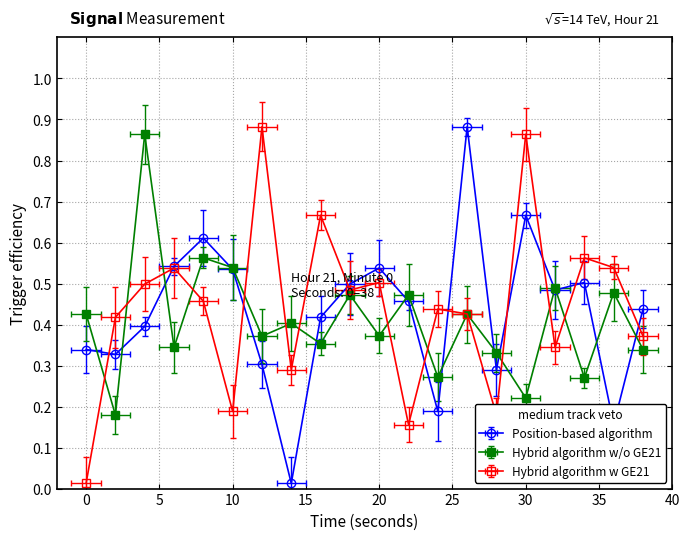

How many lines are shown in the chart?

3